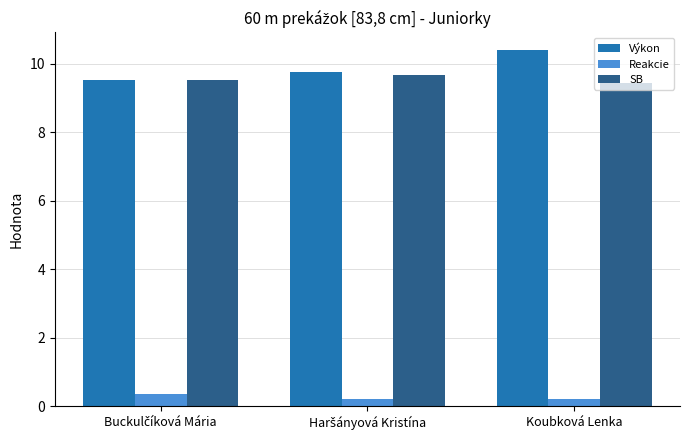

What is the sum of all SB values?

28.6